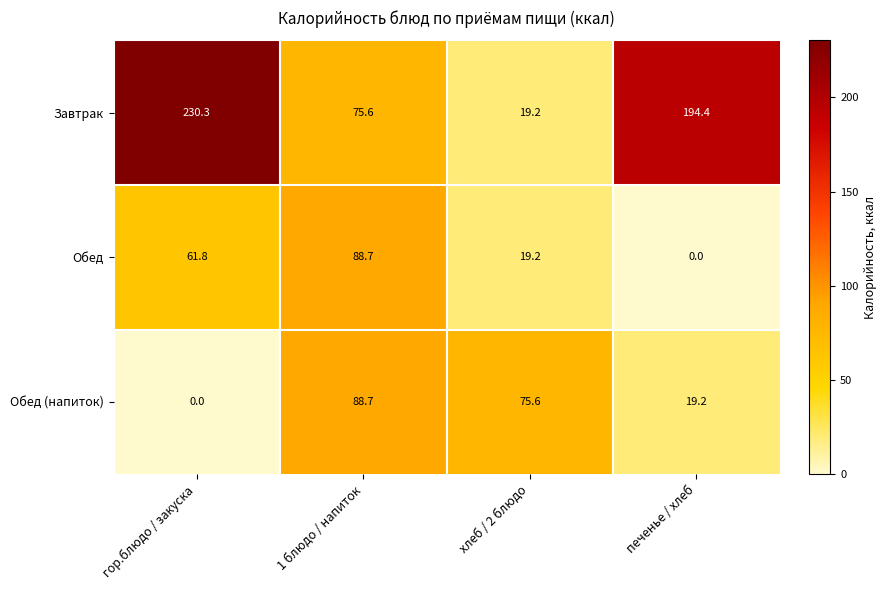

At гор.блюдо / закуска, list the series in order from smallest to largest.

Обед (напиток), Обед, Завтрак